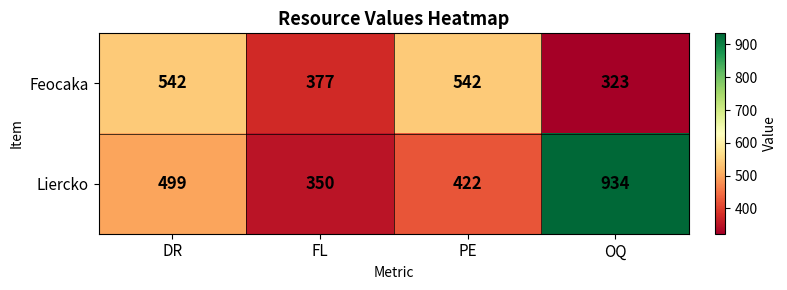

At DR, list the series in order from largest to smallest.

Feocaka, Liercko